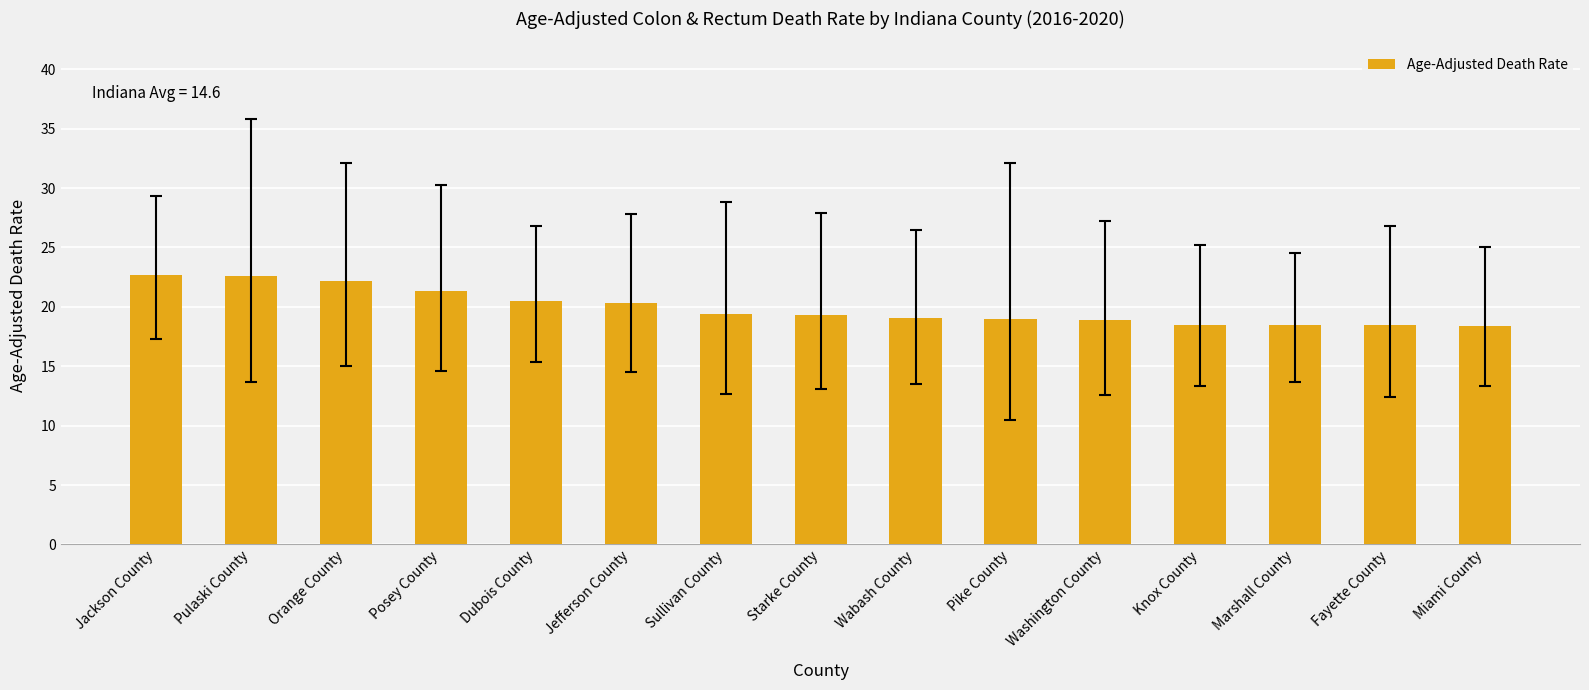

What is the difference between the maximum and minimum values?

4.3